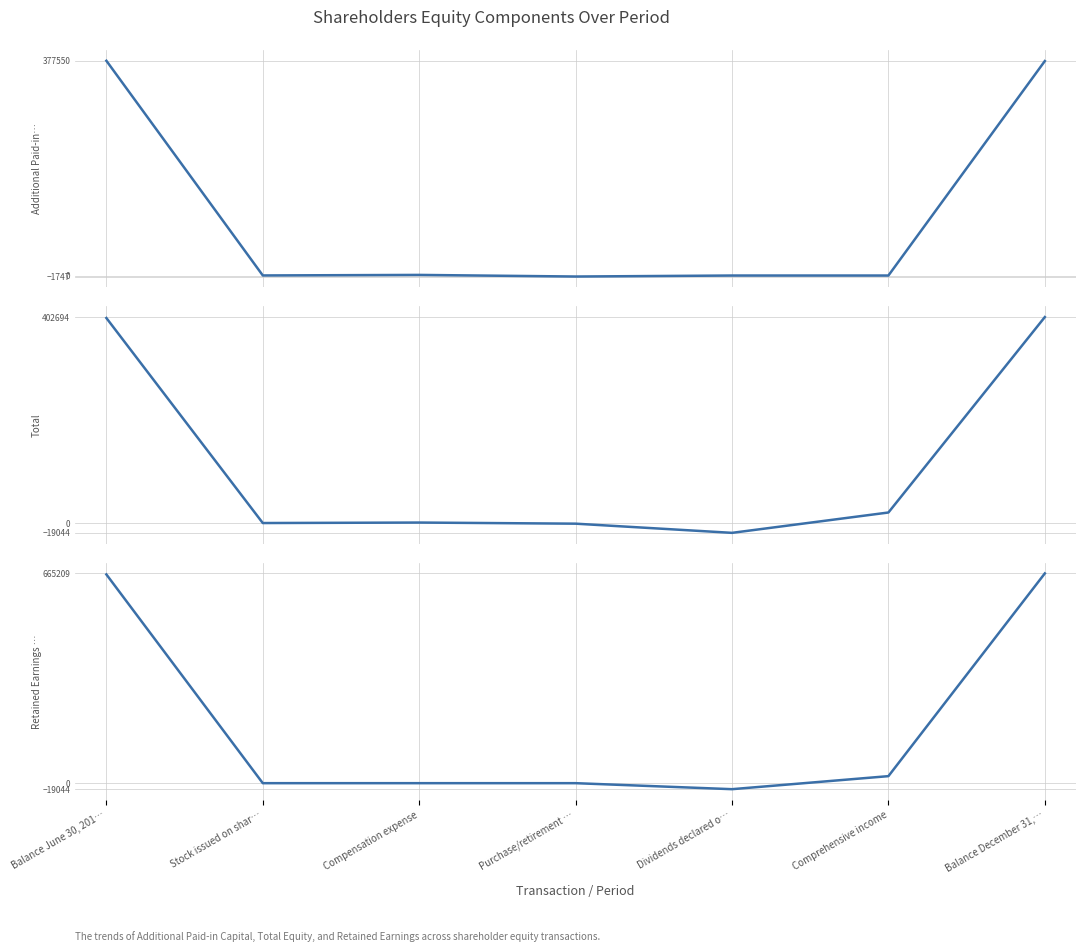

Between which two adjacent categories do Additional Paid-in Capital [Member] and Total first intersect?

Purchase/retirement … and Dividends declared o…